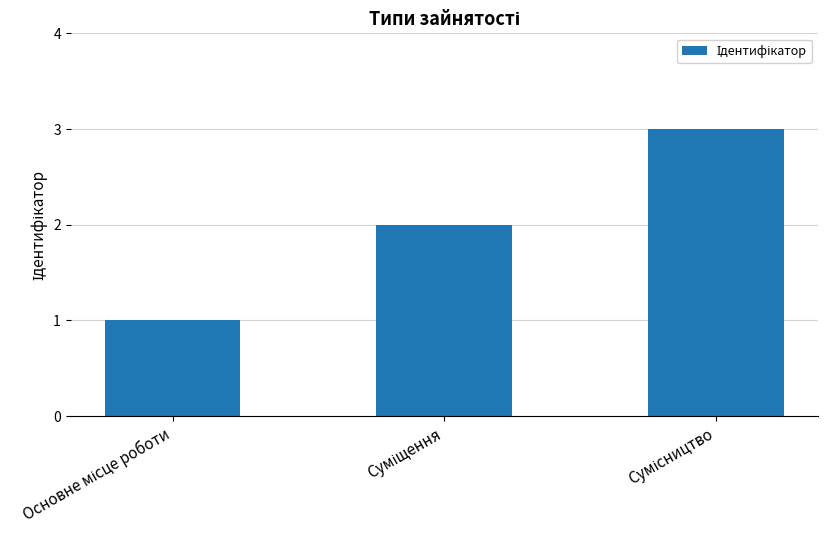

What is the value of the 2nd bar from the left?

2